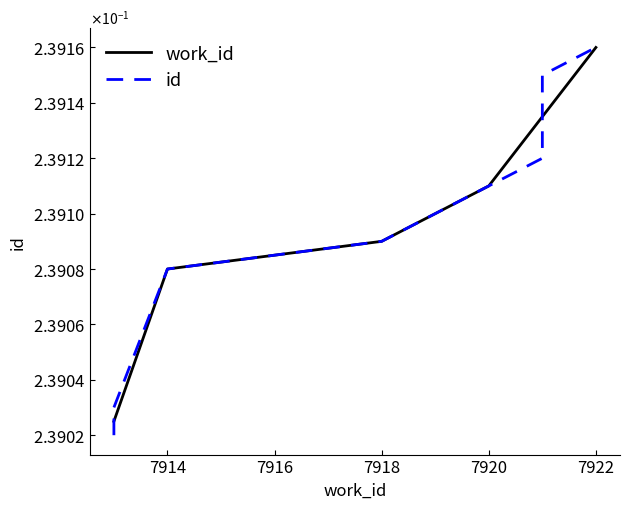

What is the average value?

0.2